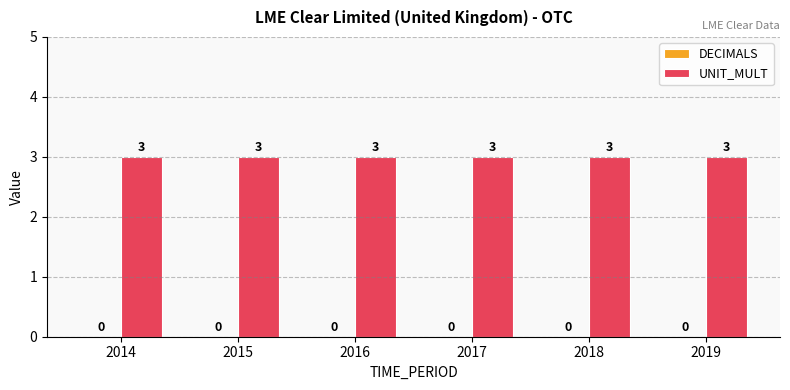

Reading left to right, list all the values displayed in this chart.

DECIMALS: 0	0	0	0	0	0
UNIT_MULT: 3	3	3	3	3	3